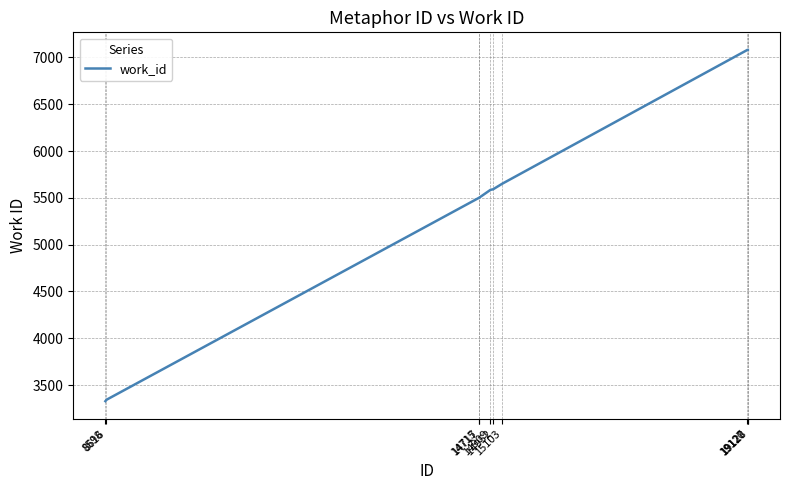

What is the difference between the maximum and minimum values?

3752